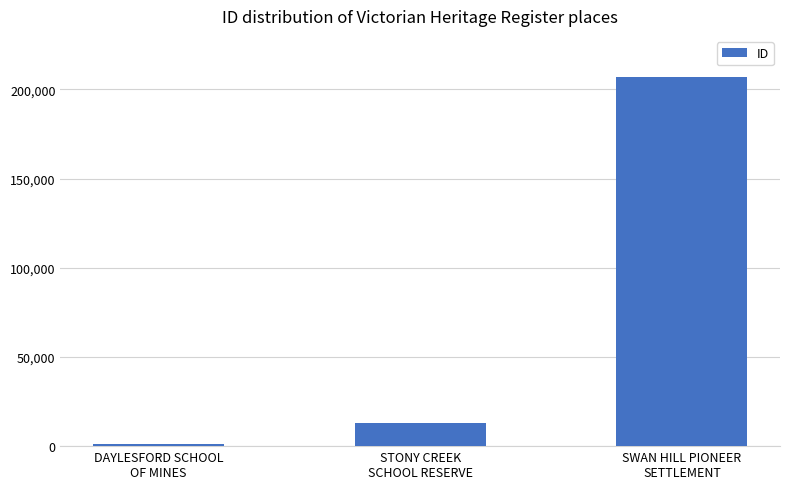

Rank the categories by value from highest to lowest.

SWAN HILL PIONEER
SETTLEMENT, STONY CREEK
SCHOOL RESERVE, DAYLESFORD SCHOOL
OF MINES